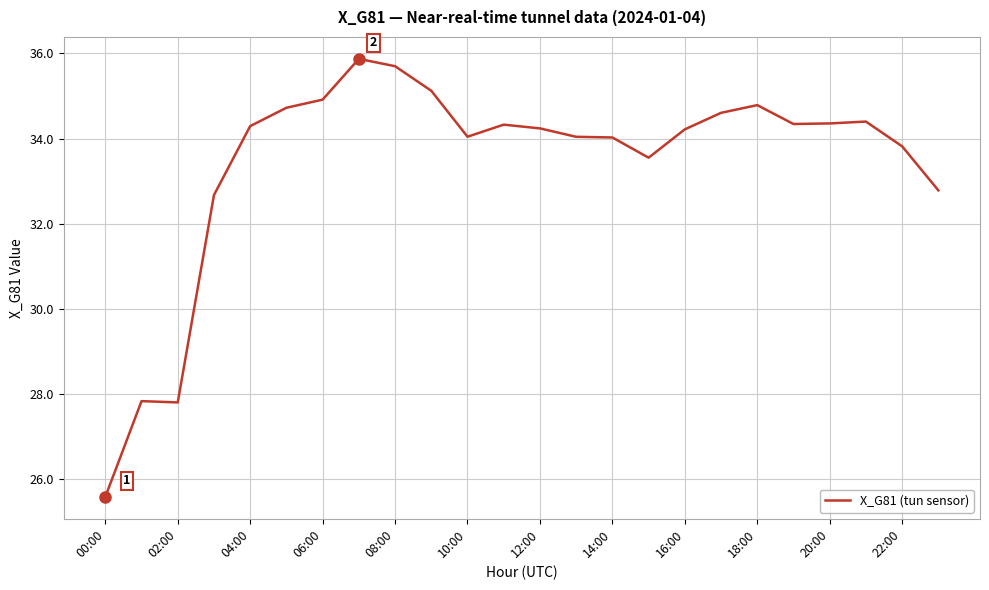

How many categories are shown in the chart?

24